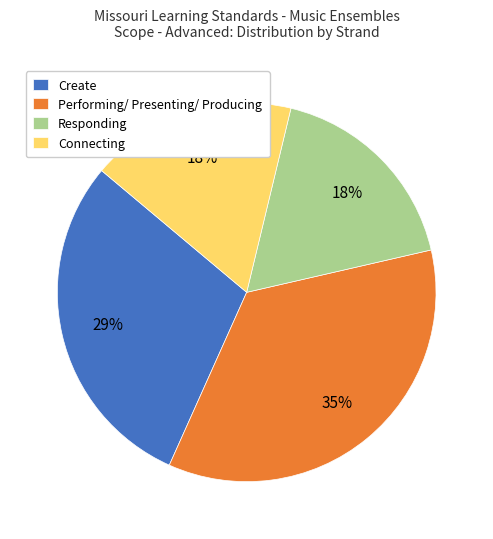

Approximately how many times larger is the value at Responding compared to Performing/ Presenting/ Producing?

0.5